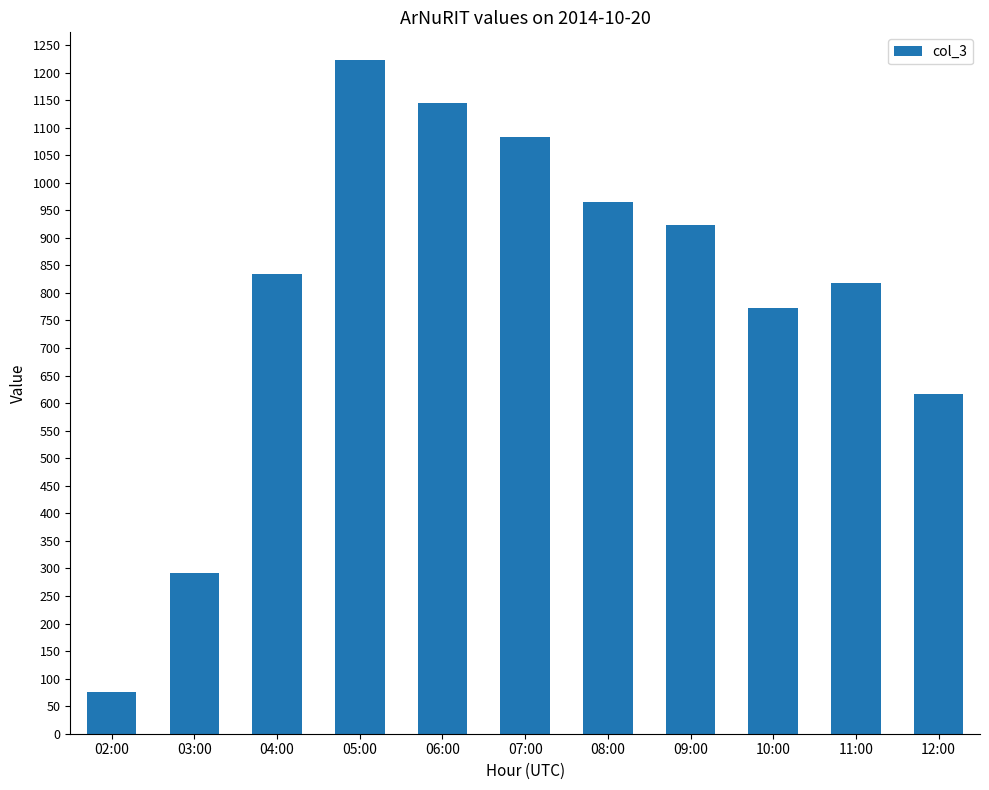

What is the difference between the maximum and second lowest values?

931